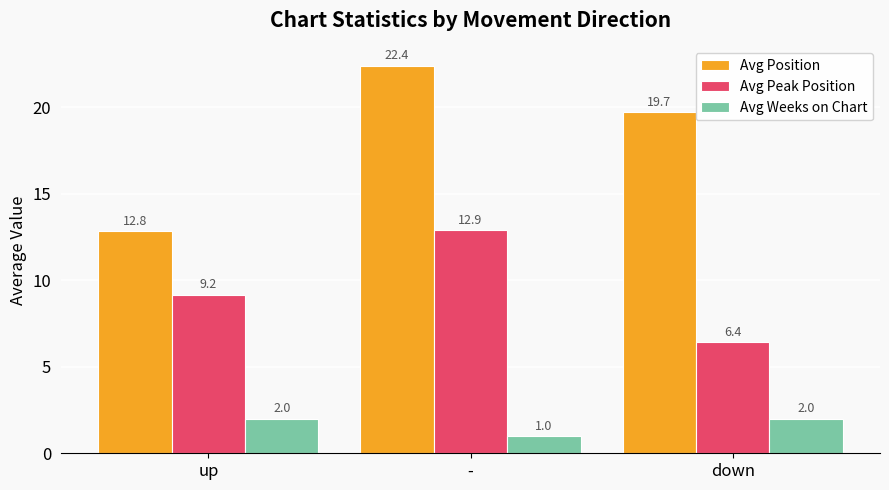

What is the maximum value for Avg Position?

22.4